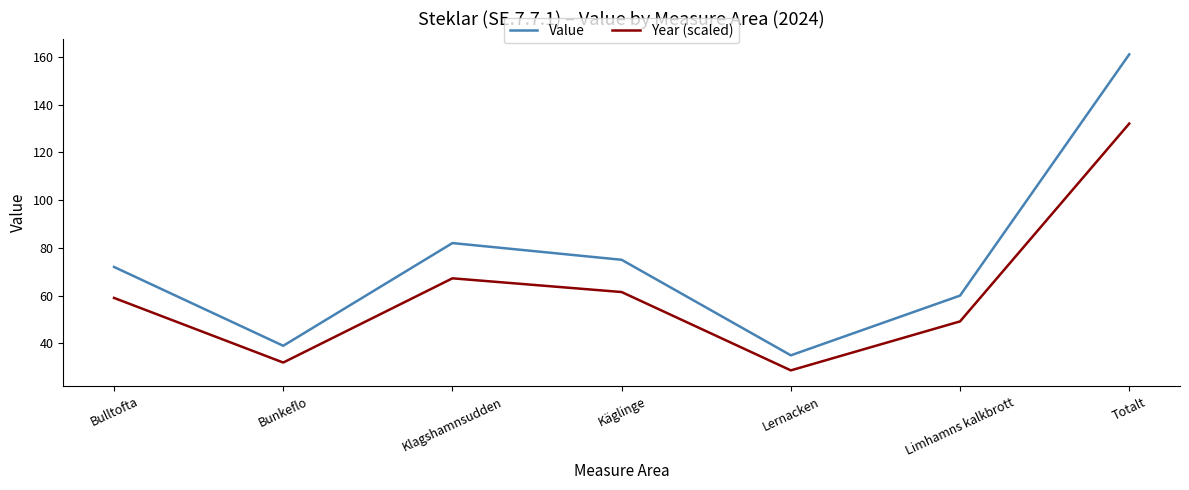

Is the value of Value at Bunkeflo greater than the value of Year (scaled) at Lernacken?

Yes